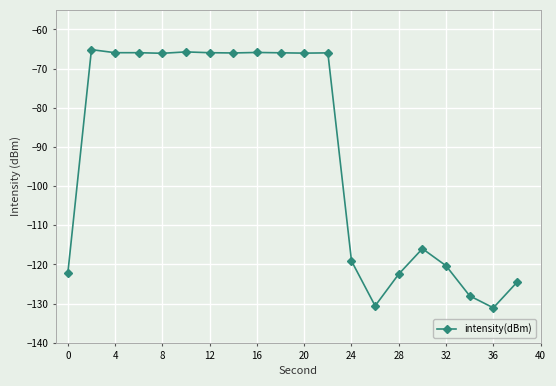

What is the maximum value shown in the chart?

-65.1